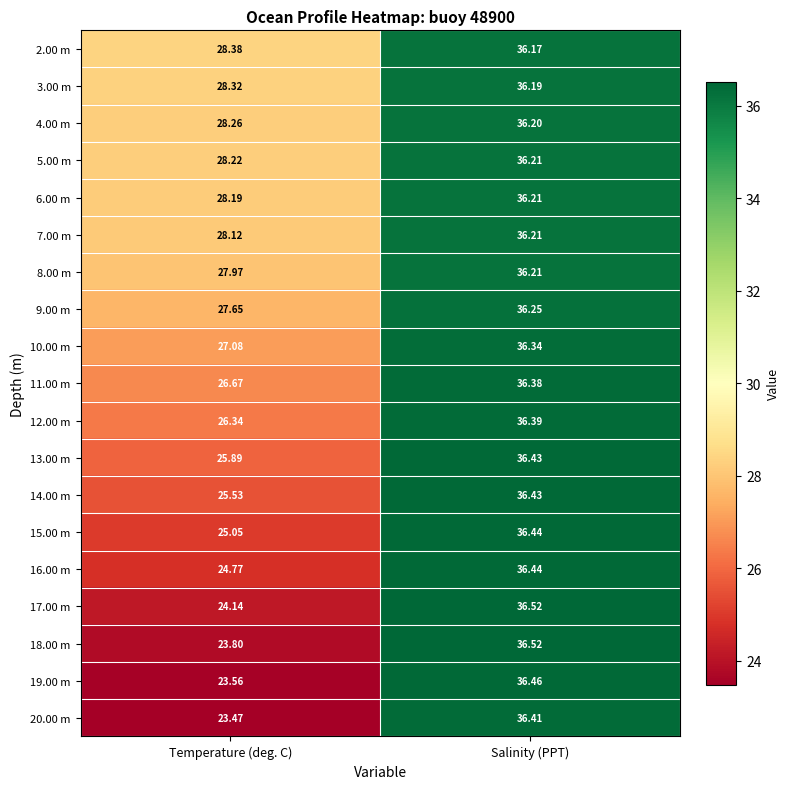

Which series has the widest spread of values?

20.00 m